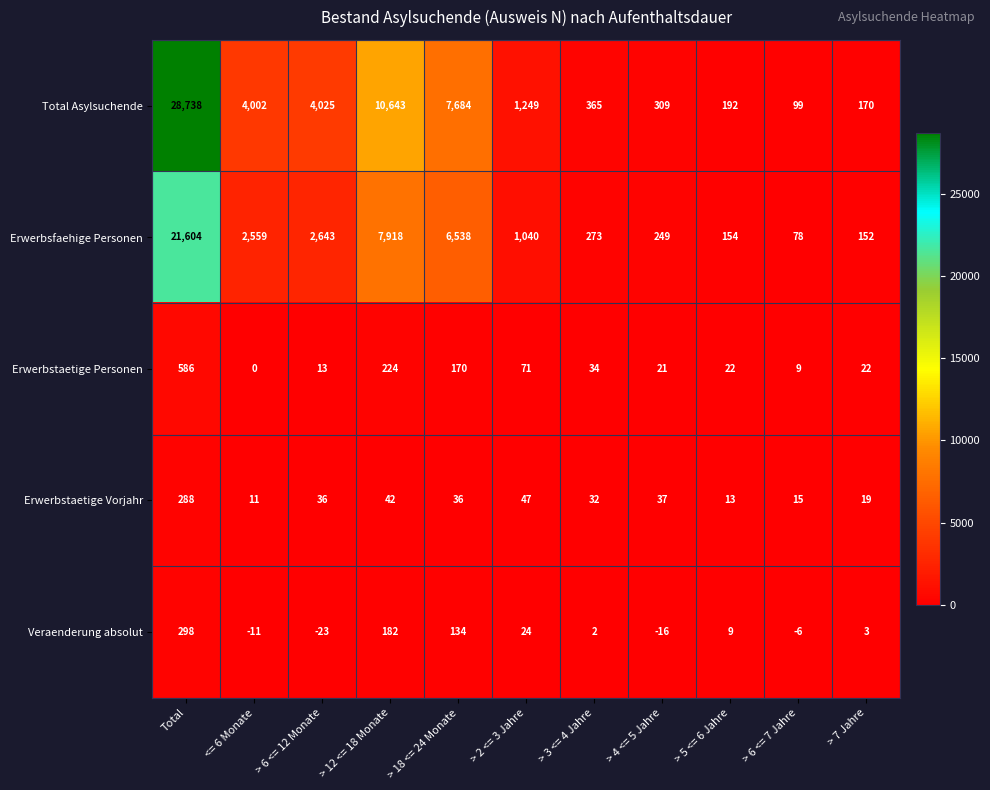

What is the difference between the maximum and minimum values in the Erwerbstaetige Personen series?

586